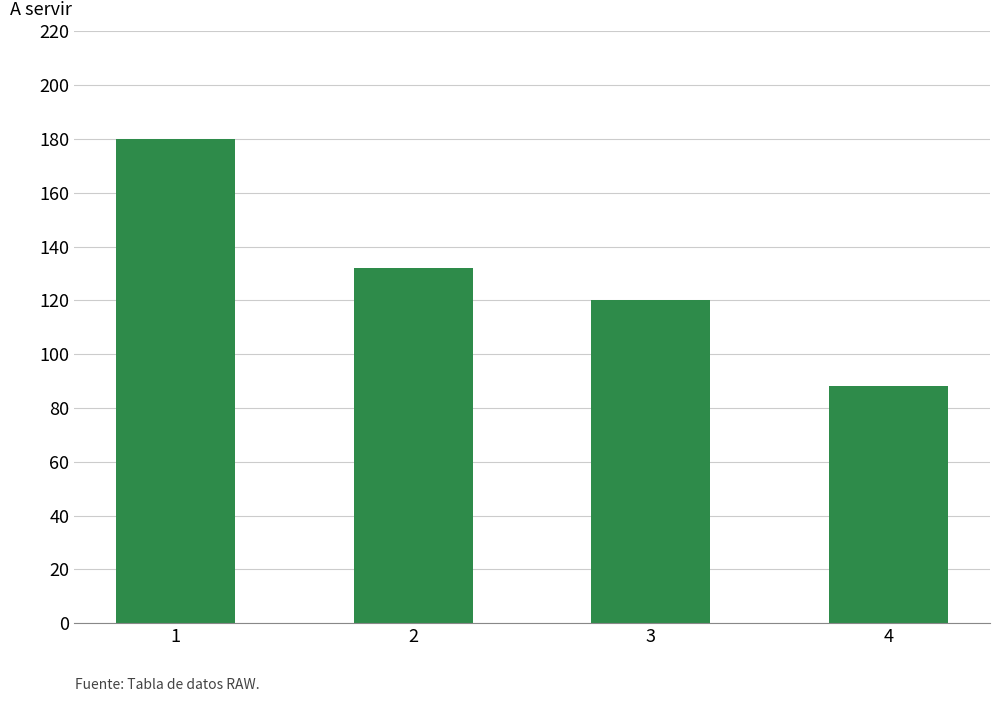

True or false: the data shows 80 at 2.

False